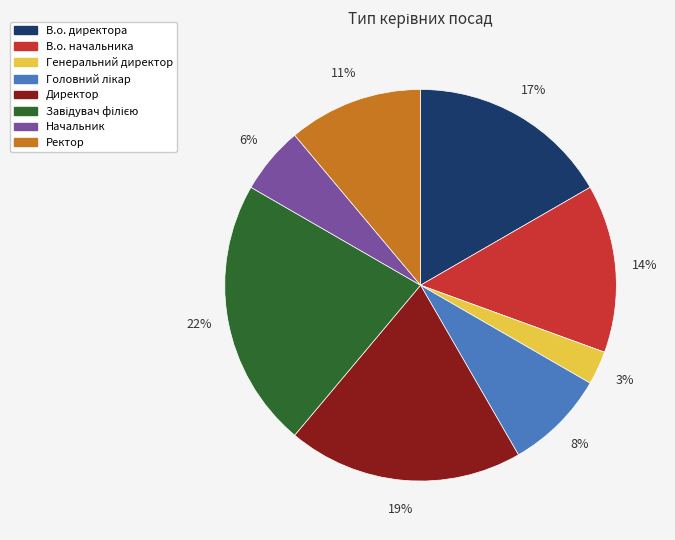

Count the number of slices in the pie.

8